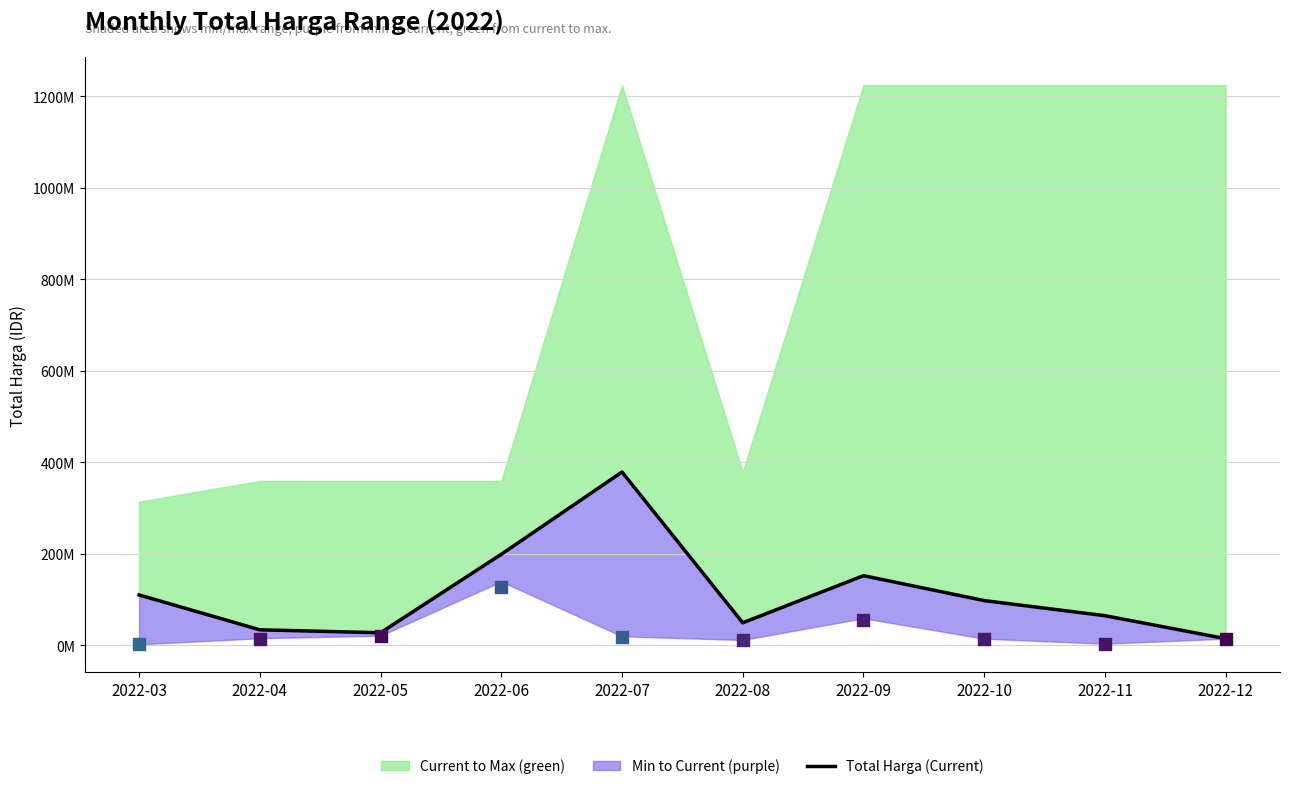

What is the ratio of the value at 2022-06 to the value at 2022-05?

7.2